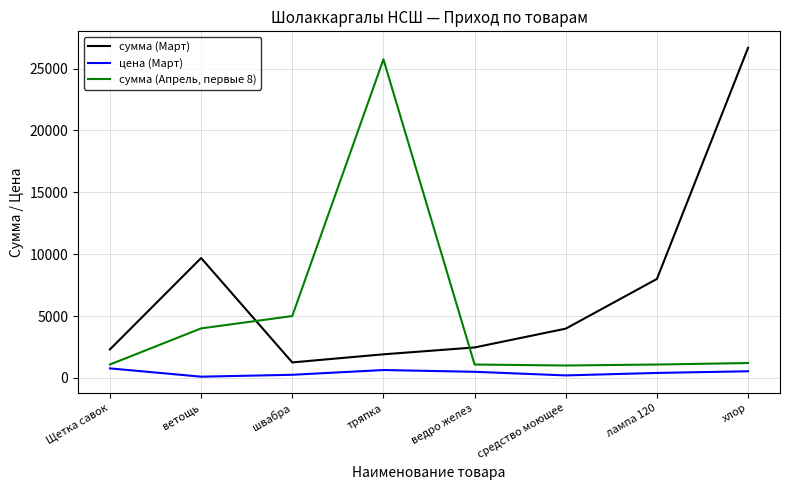

Does the chart display data point markers on the line(s)?

No